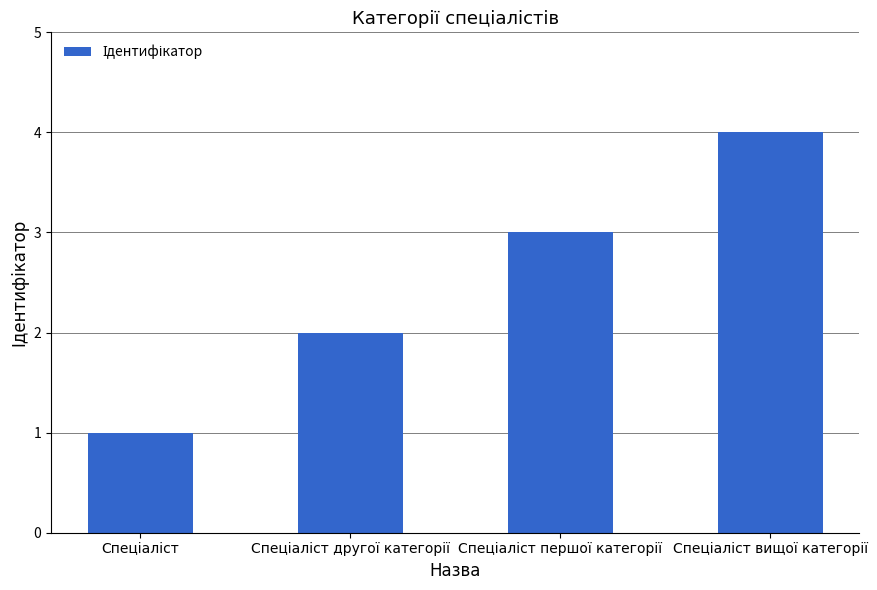

What is the maximum value shown in the chart?

4